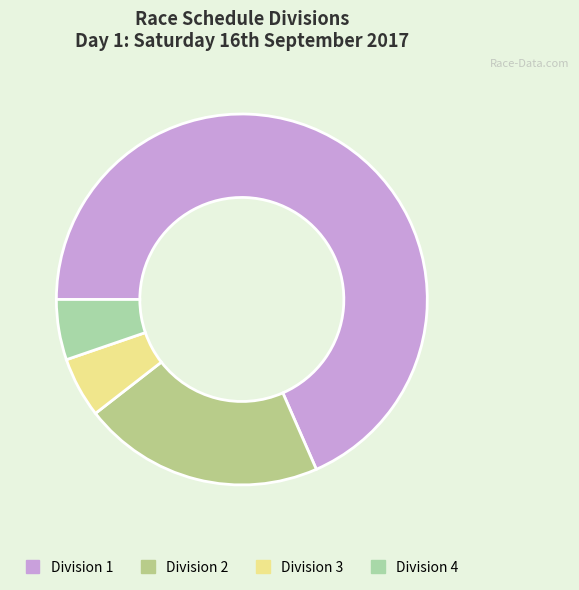

How many slices are in this pie chart?

4